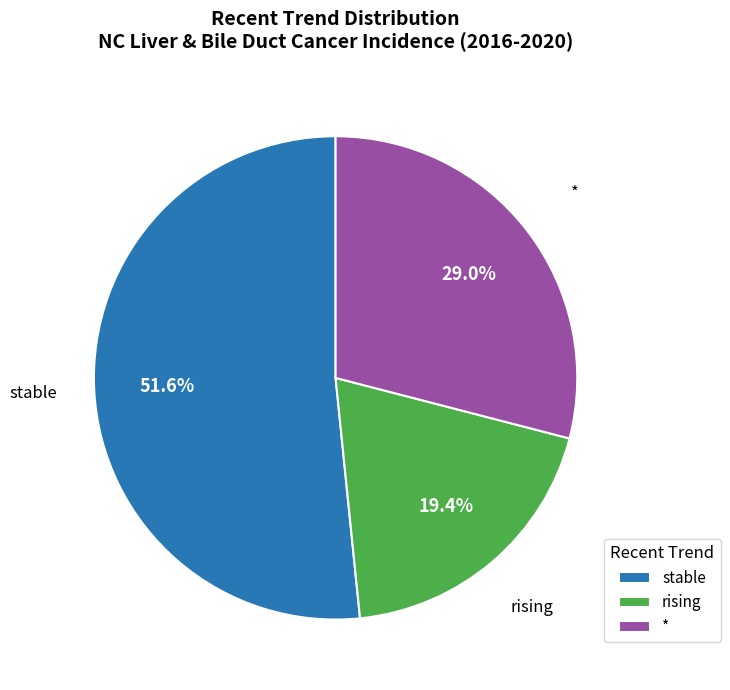

Is there a majority slice in this chart?

Yes